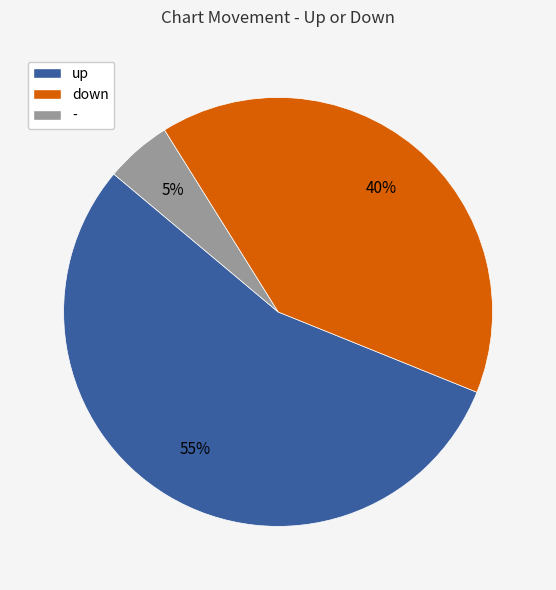

Is there a majority slice in this chart?

Yes